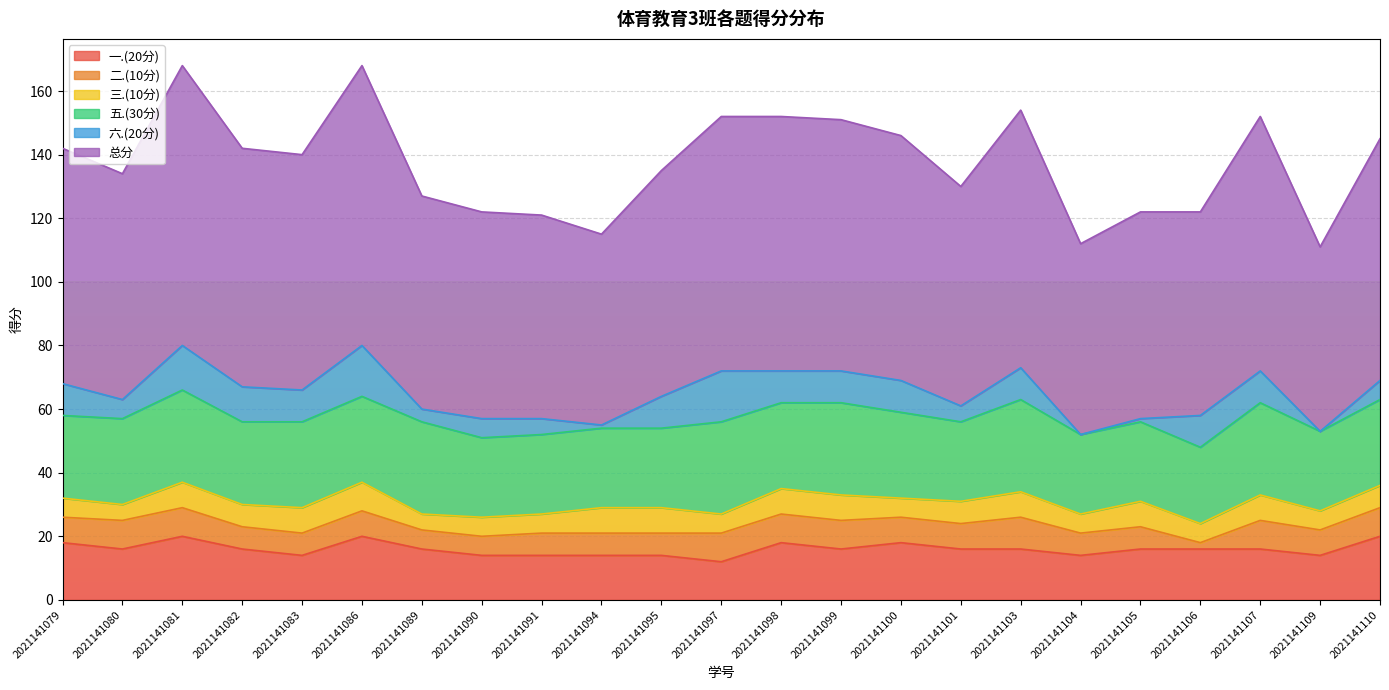

Reading left to right, transcribe all the data shown in this chart.

一.(20分): 2021141079=18	2021141080=16	2021141081=20	2021141082=16	2021141083=14	2021141086=20	2021141089=16	2021141090=14	2021141091=14	2021141094=14	2021141095=14	2021141097=12	2021141098=18	2021141099=16	2021141100=18	2021141101=16	2021141103=16	2021141104=14	2021141105=16	2021141106=16	2021141107=16	2021141109=14	2021141110=20
二.(10分): 2021141079=8	2021141080=9	2021141081=9	2021141082=7	2021141083=7	2021141086=8	2021141089=6	2021141090=6	2021141091=7	2021141094=7	2021141095=7	2021141097=9	2021141098=9	2021141099=9	2021141100=8	2021141101=8	2021141103=10	2021141104=7	2021141105=7	2021141106=2	2021141107=9	2021141109=8	2021141110=9
三.(10分): 2021141079=6	2021141080=5	2021141081=8	2021141082=7	2021141083=8	2021141086=9	2021141089=5	2021141090=6	2021141091=6	2021141094=8	2021141095=8	2021141097=6	2021141098=8	2021141099=8	2021141100=6	2021141101=7	2021141103=8	2021141104=6	2021141105=8	2021141106=6	2021141107=8	2021141109=6	2021141110=7
五.(30分): 2021141079=26	2021141080=27	2021141081=29	2021141082=26	2021141083=27	2021141086=27	2021141089=29	2021141090=25	2021141091=25	2021141094=25	2021141095=25	2021141097=29	2021141098=27	2021141099=29	2021141100=27	2021141101=25	2021141103=29	2021141104=25	2021141105=25	2021141106=24	2021141107=29	2021141109=25	2021141110=27
六.(20分): 2021141079=10	2021141080=6	2021141081=14	2021141082=11	2021141083=10	2021141086=16	2021141089=4	2021141090=6	2021141091=5	2021141094=1	2021141095=10	2021141097=16	2021141098=10	2021141099=10	2021141100=10	2021141101=5	2021141103=10	2021141104=0	2021141105=1	2021141106=10	2021141107=10	2021141109=0	2021141110=6
总分: 2021141079=74	2021141080=71	2021141081=88	2021141082=75	2021141083=74	2021141086=88	2021141089=67	2021141090=65	2021141091=64	2021141094=60	2021141095=71	2021141097=80	2021141098=80	2021141099=79	2021141100=77	2021141101=69	2021141103=81	2021141104=60	2021141105=65	2021141106=64	2021141107=80	2021141109=58	2021141110=76